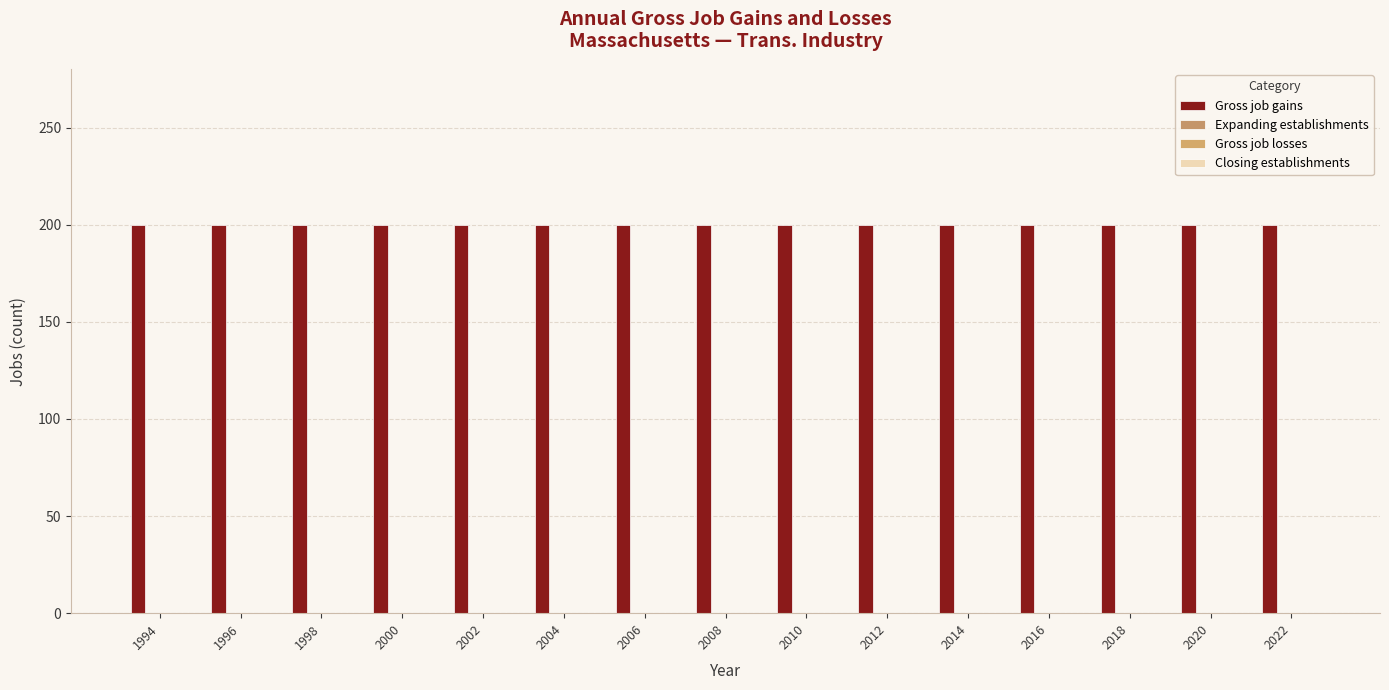

Count the number of categories in the chart.

15